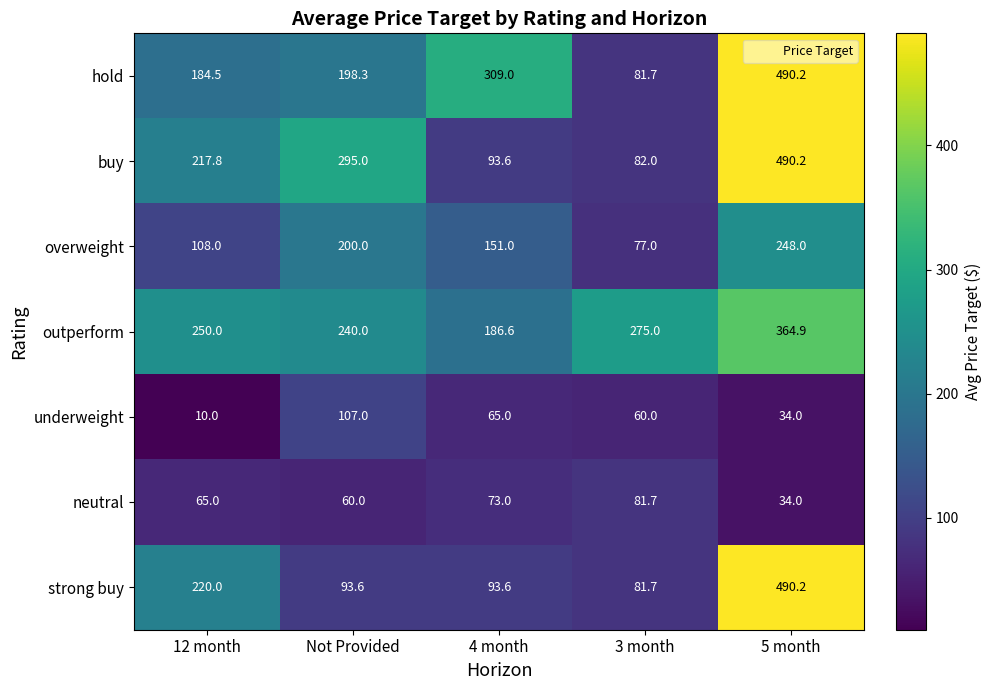

What is the difference between the highest and lowest values at 5 month?

456.2